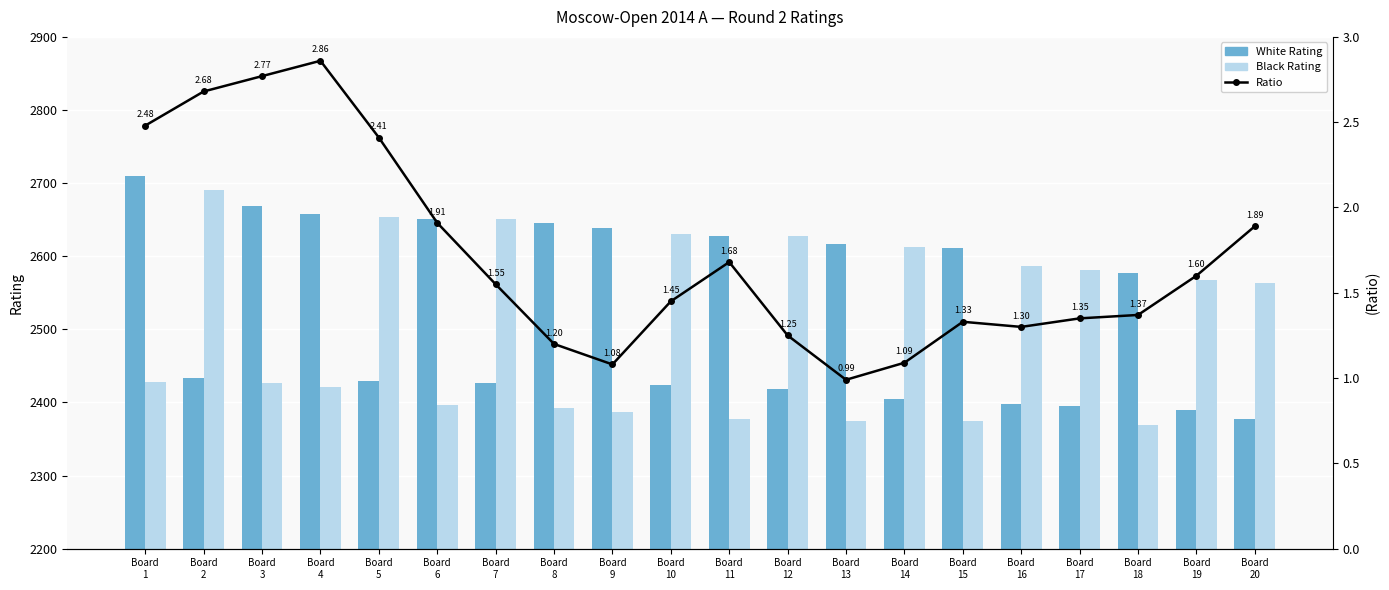

What is the sum of the Ratio values at Board
11 and Board
6?

3.6